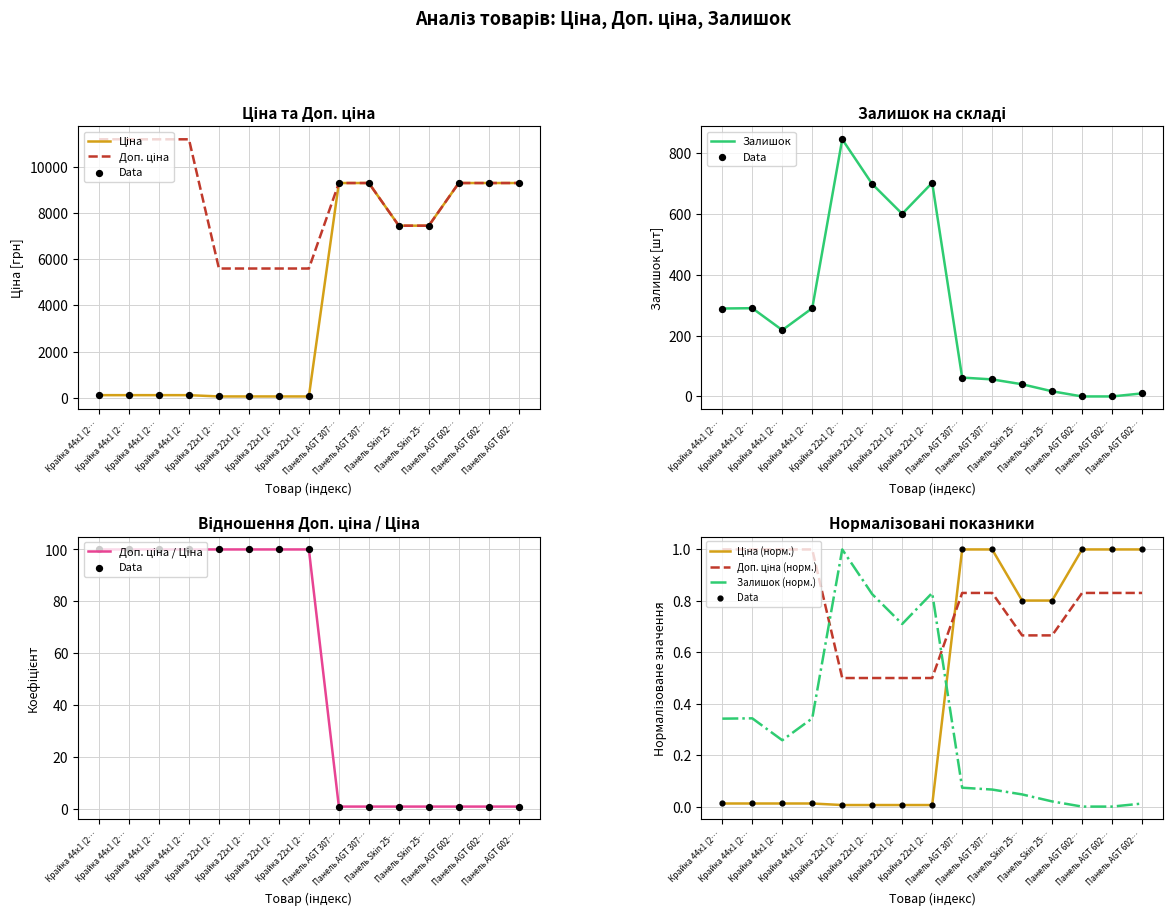

Which series reaches the maximum Y coordinate?

Доп. ціна